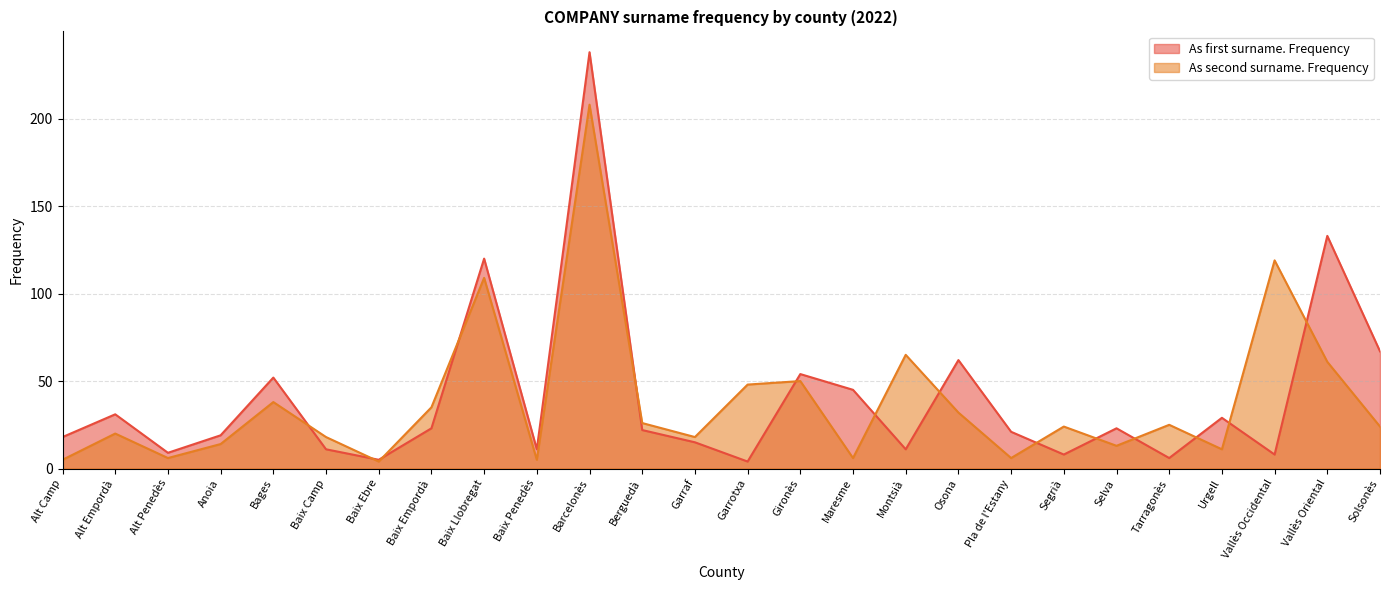

What is the minimum value shown in the chart?

4